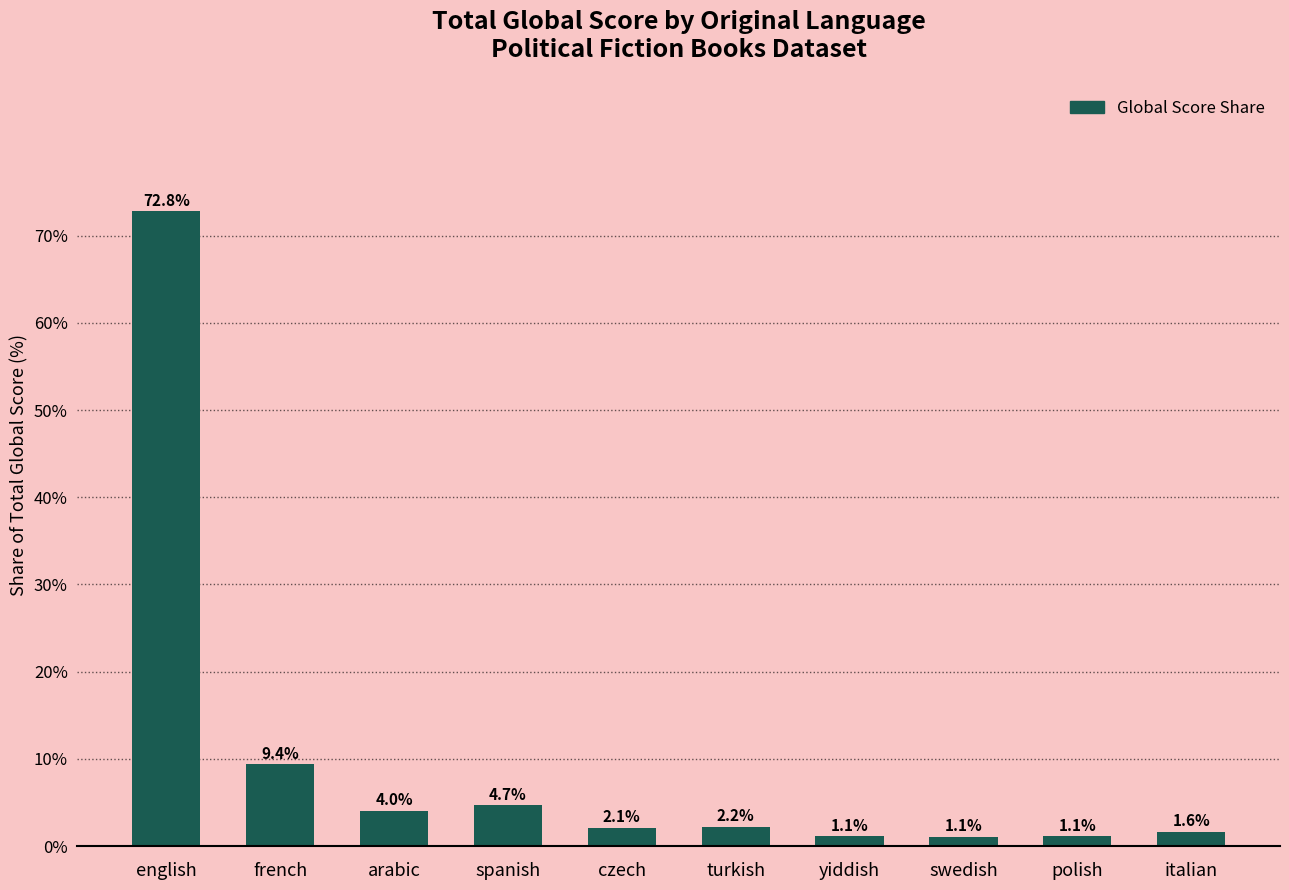

At which label does the data first exceed 2?

english